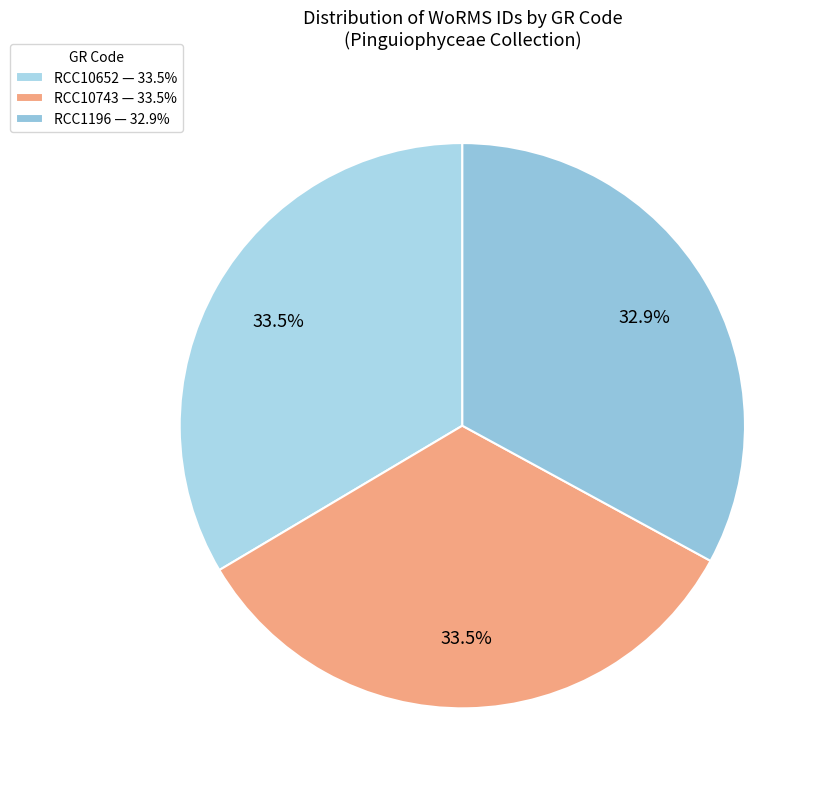

Is the sum of RCC1196 and RCC10743 greater than half?

Yes